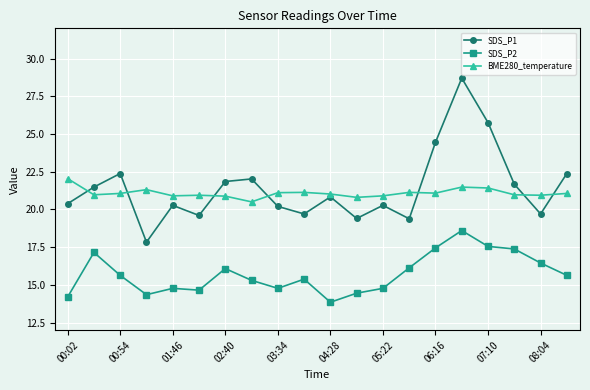

How many data points in SDS_P1 are above 20?

14